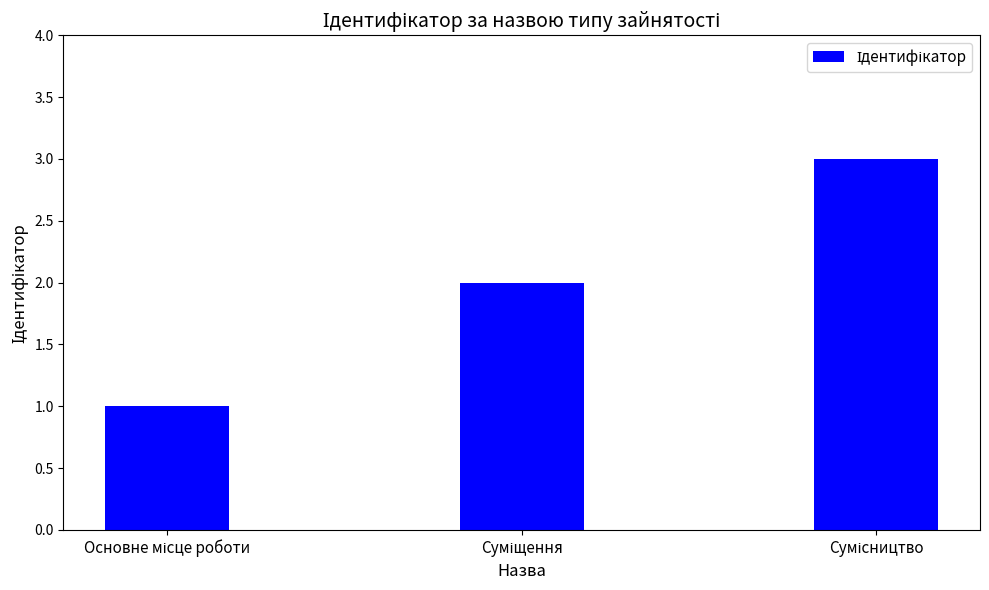

What is the maximum value shown in the chart?

3